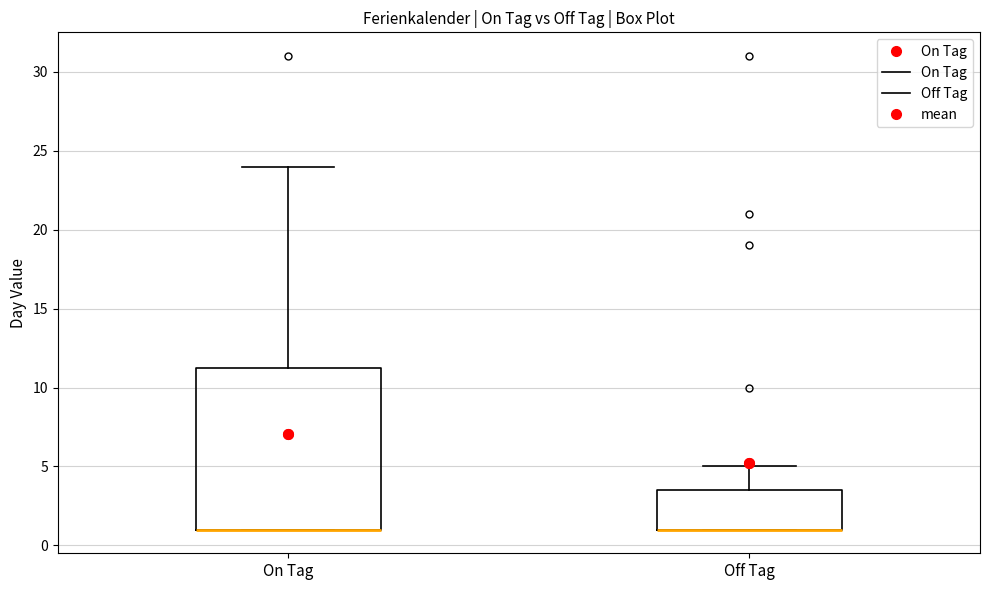

Where does the upper whisker of the box for On Tag end on the y-axis? The values are not printed on the chart, so give them approximately, as read against the axis.

24.0